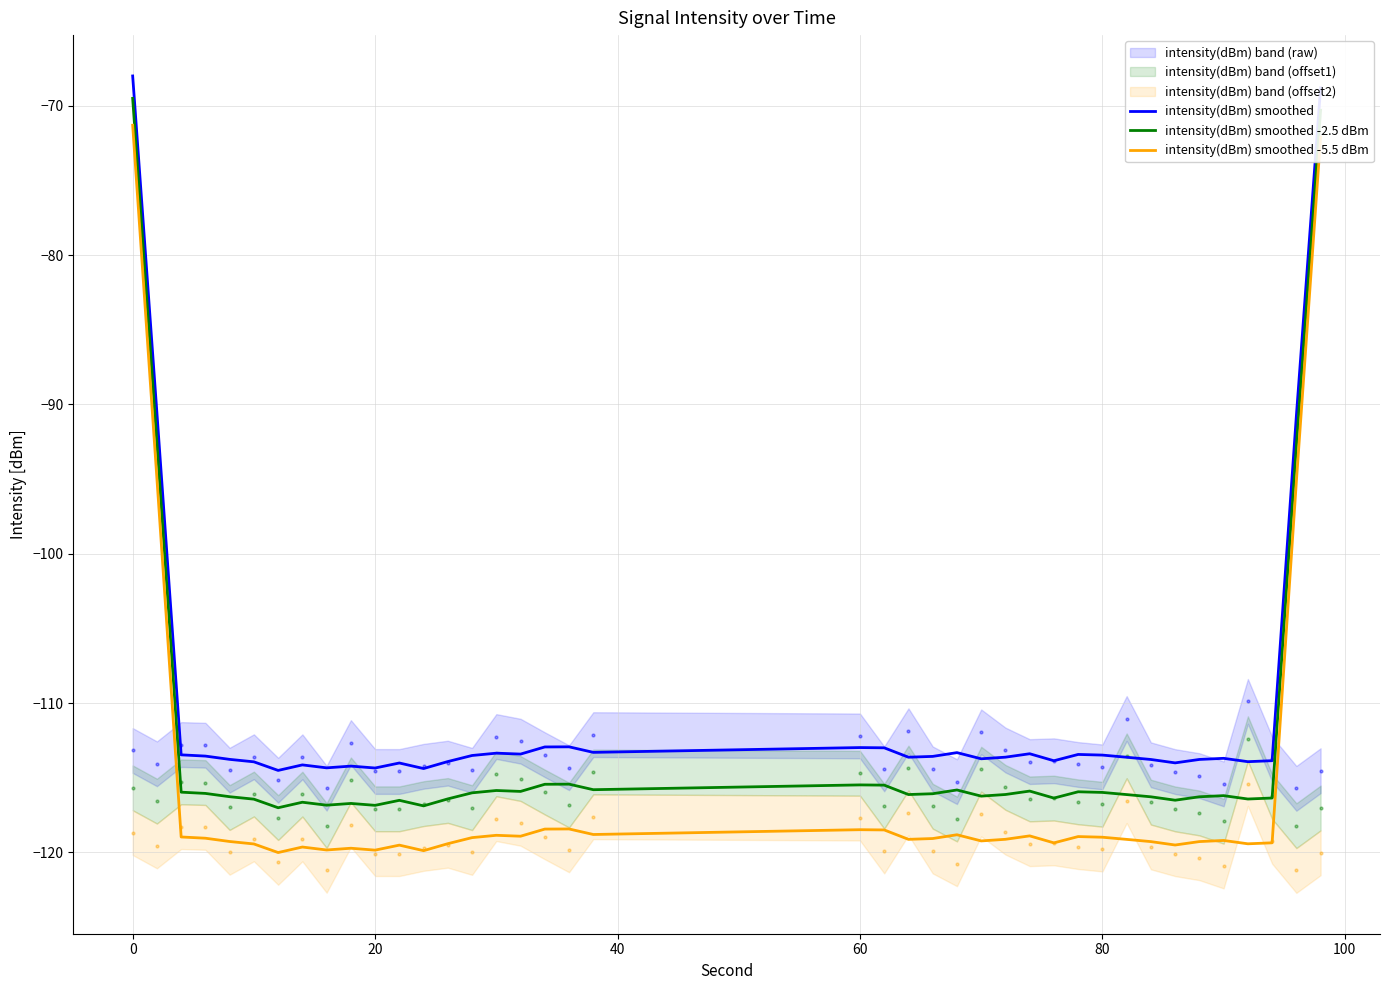

Which series has the largest total across all categories?

intensity(dBm) smoothed